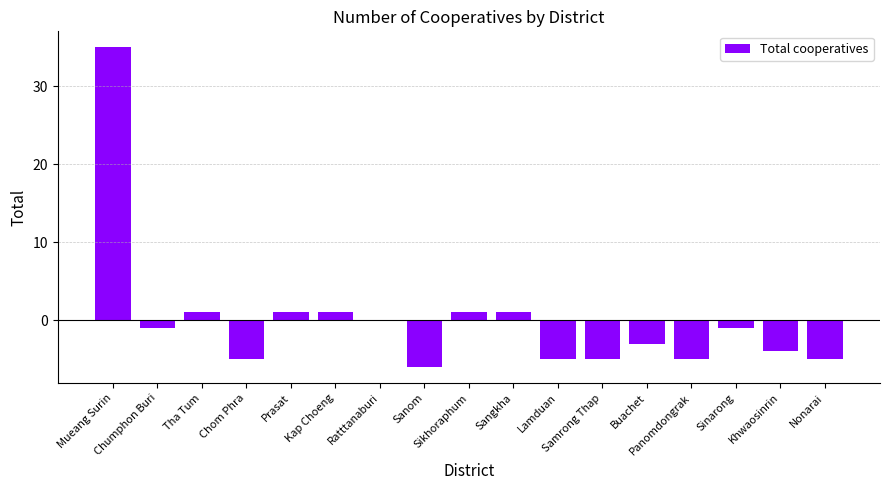

What is the maximum value shown in the chart?

35